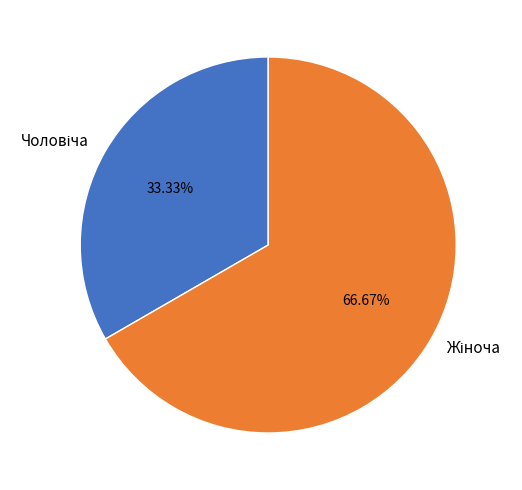

Is there any slice that represents more than half of the pie?

Yes